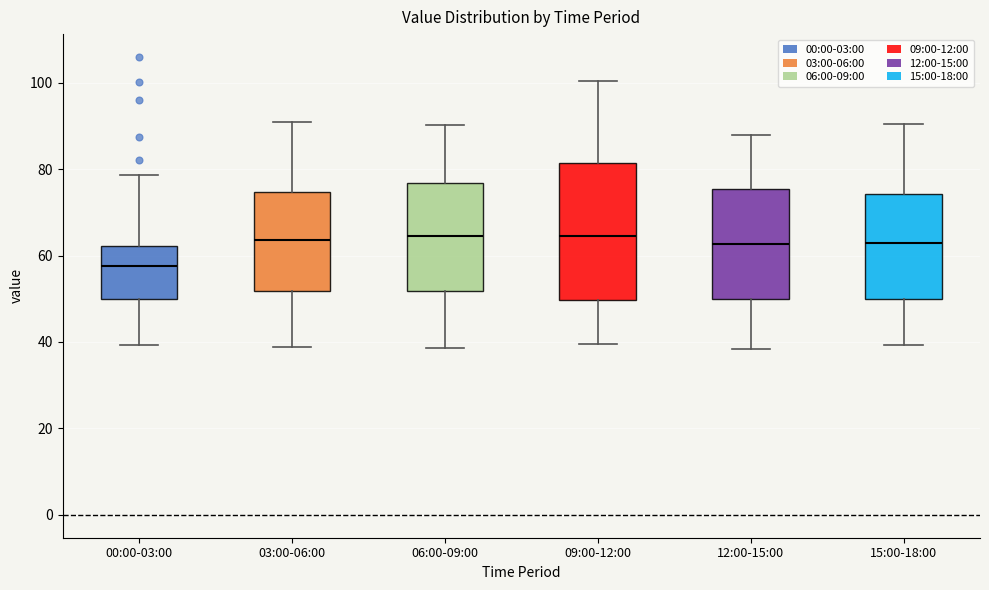

Where does the lower whisker of the box for 12:00-15:00 end on the y-axis? The values are not printed on the chart, so give them approximately, as read against the axis.

38